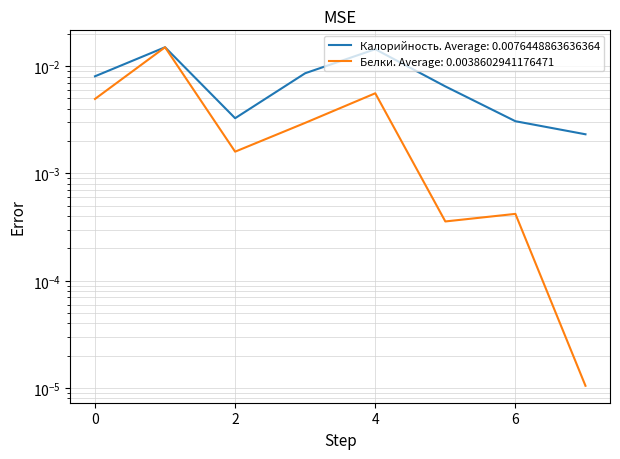

List the series in order of their overall mean, highest first.

Калорийность, Белки